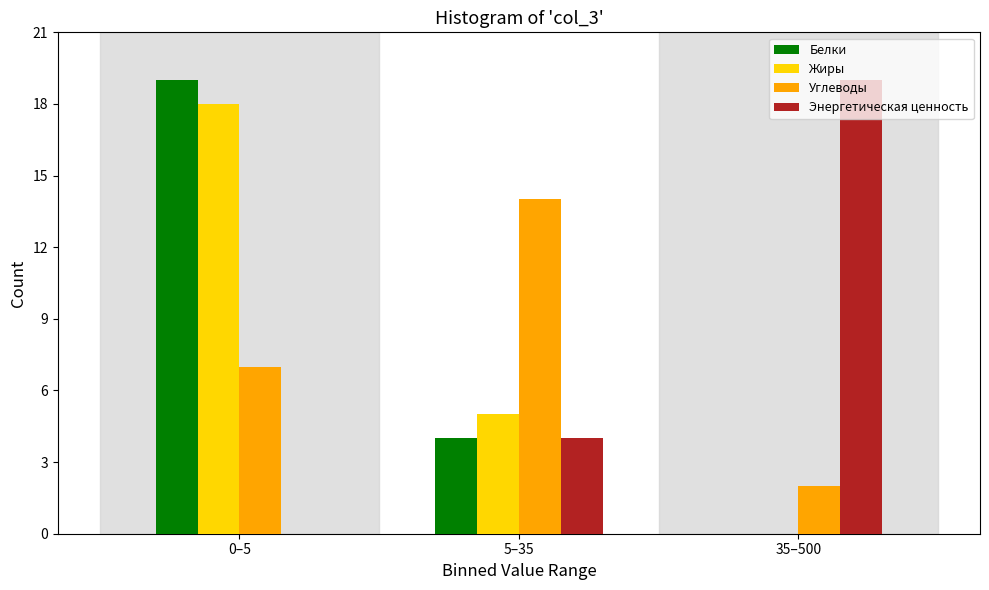

Is the value of Белки at 0–5 greater than the value of Жиры at 5–35?

Yes